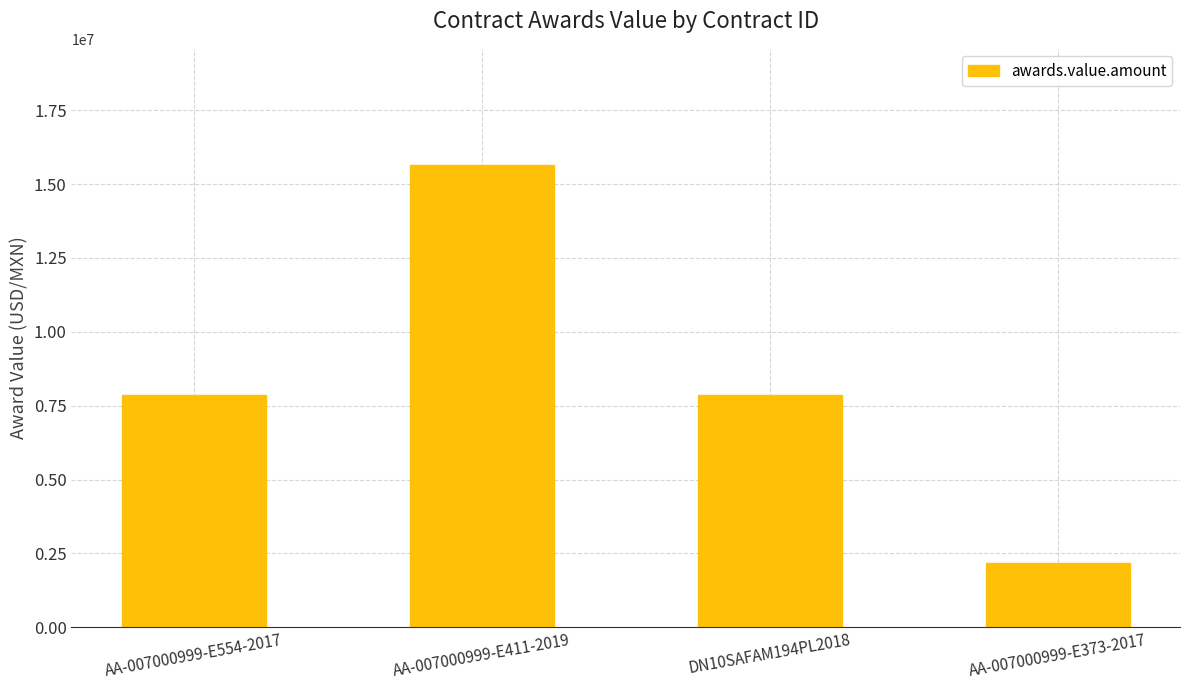

What is the label of the 1st bar from the right?

AA-007000999-E373-2017